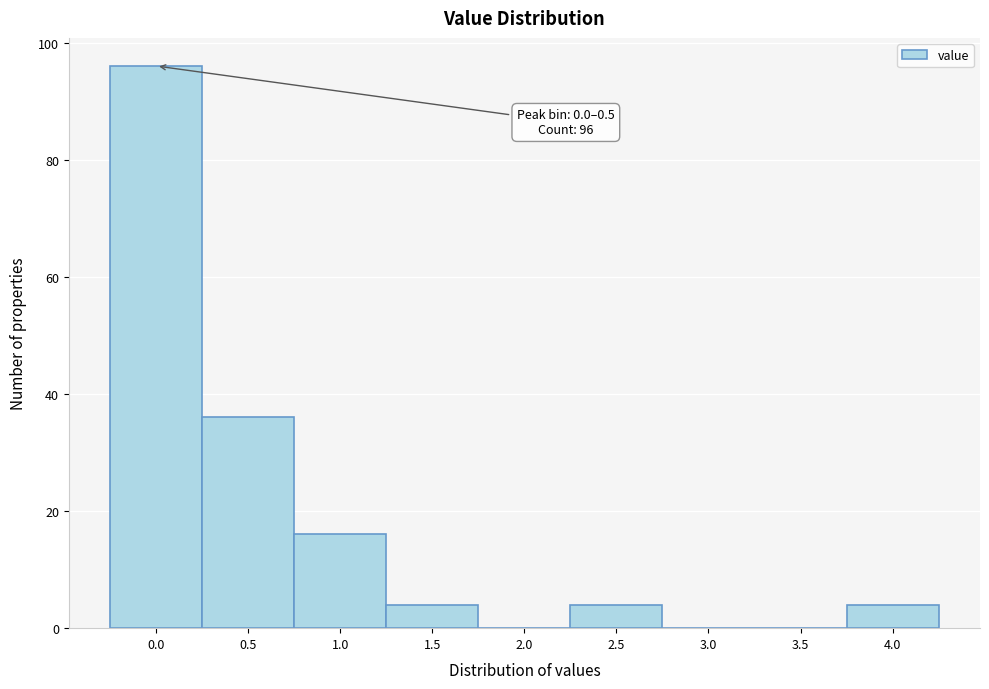

Reading left to right, extract all data points from this chart.

0.0=96	0.5=36	1.0=16	1.5=4	2.0=0	2.5=4	3.0=0	3.5=0	4.0=4